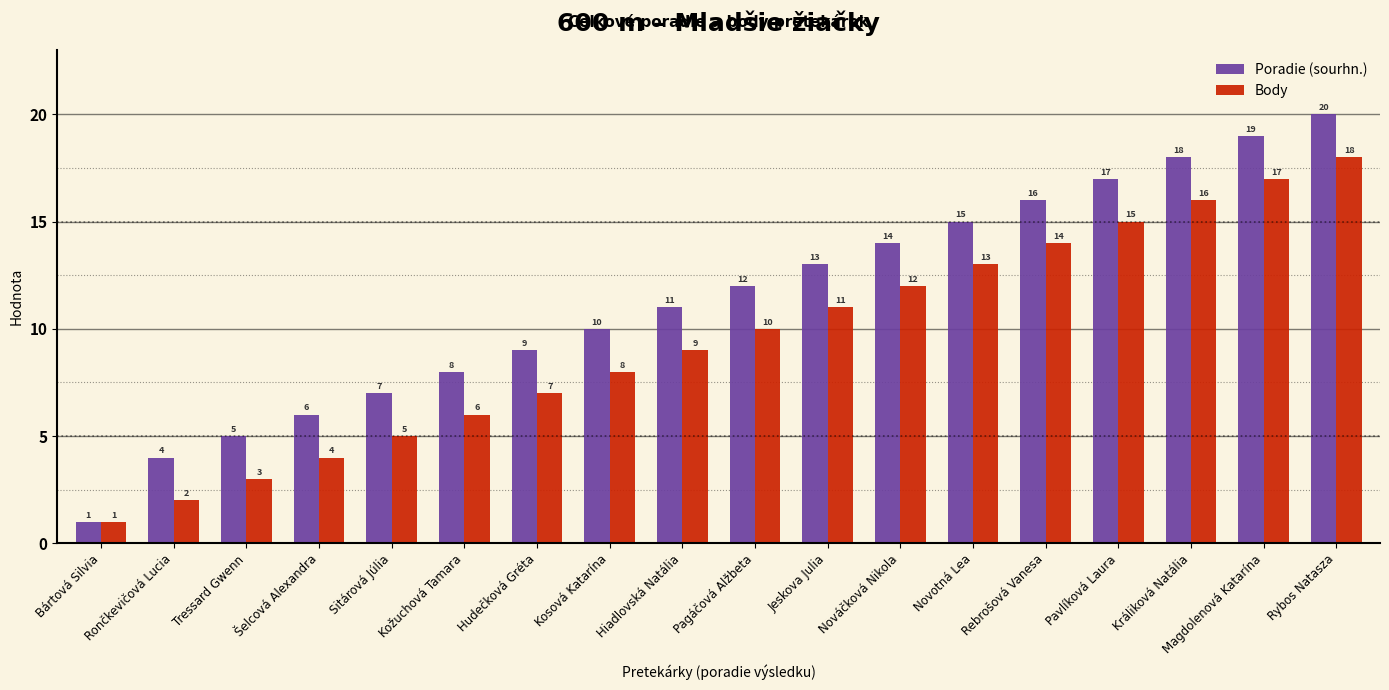

Which series has the widest spread of values?

Poradie (sourhn.)